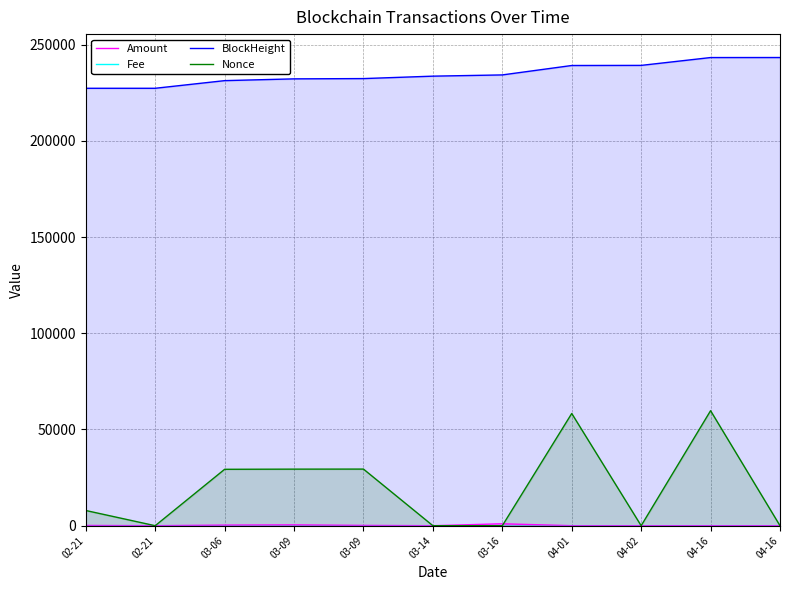

Which series changed the most between 03-14 and 04-02?

BlockHeight